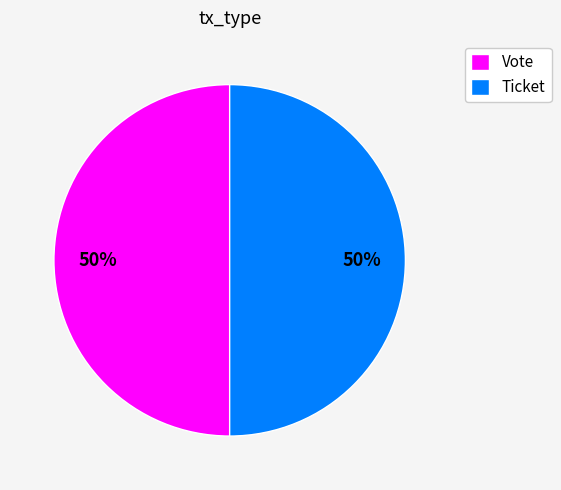

How many slices are in this pie chart?

2